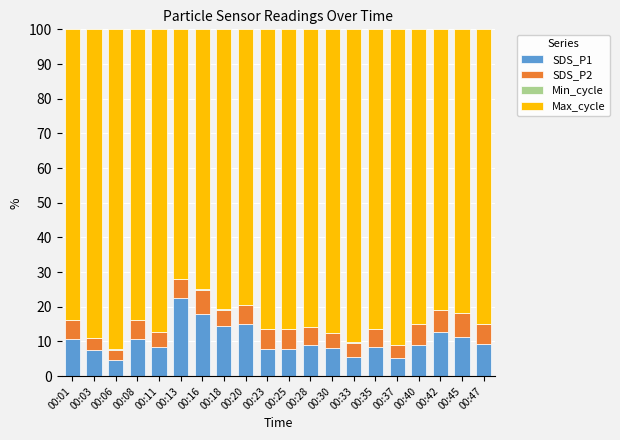

How many series are shown in this chart?

4